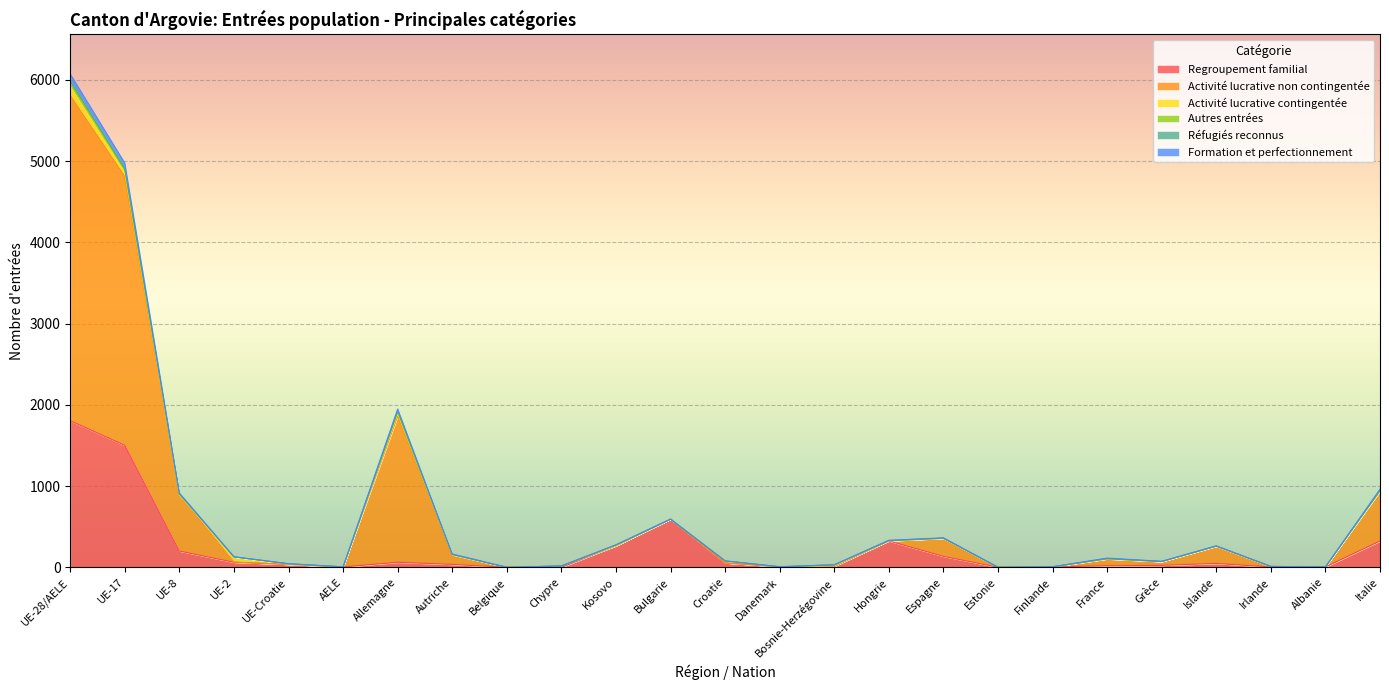

What is the spread (max minus min) of values at Irlande?

7